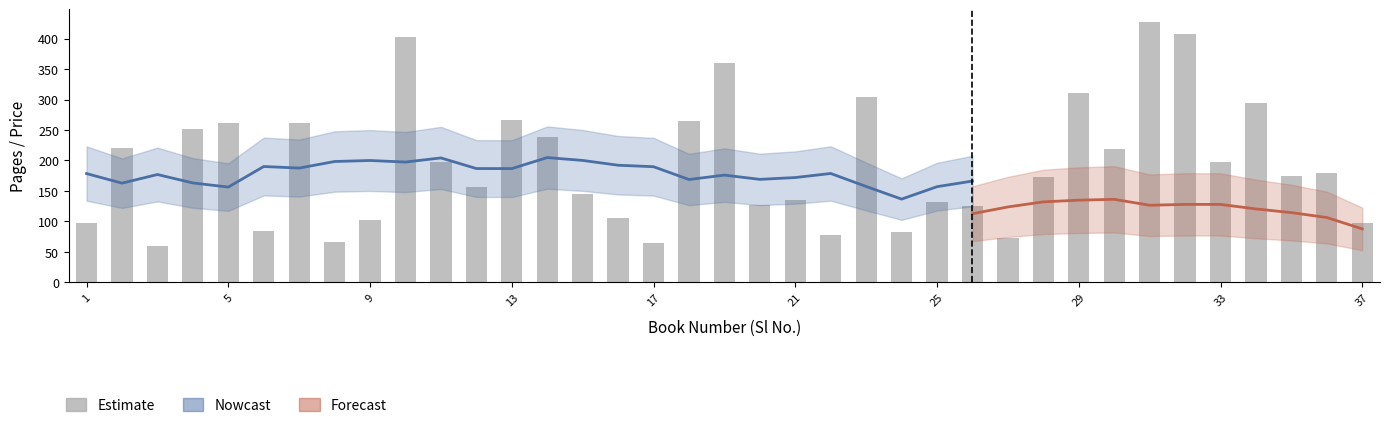

Which label corresponds to the smallest value in the chart?

3